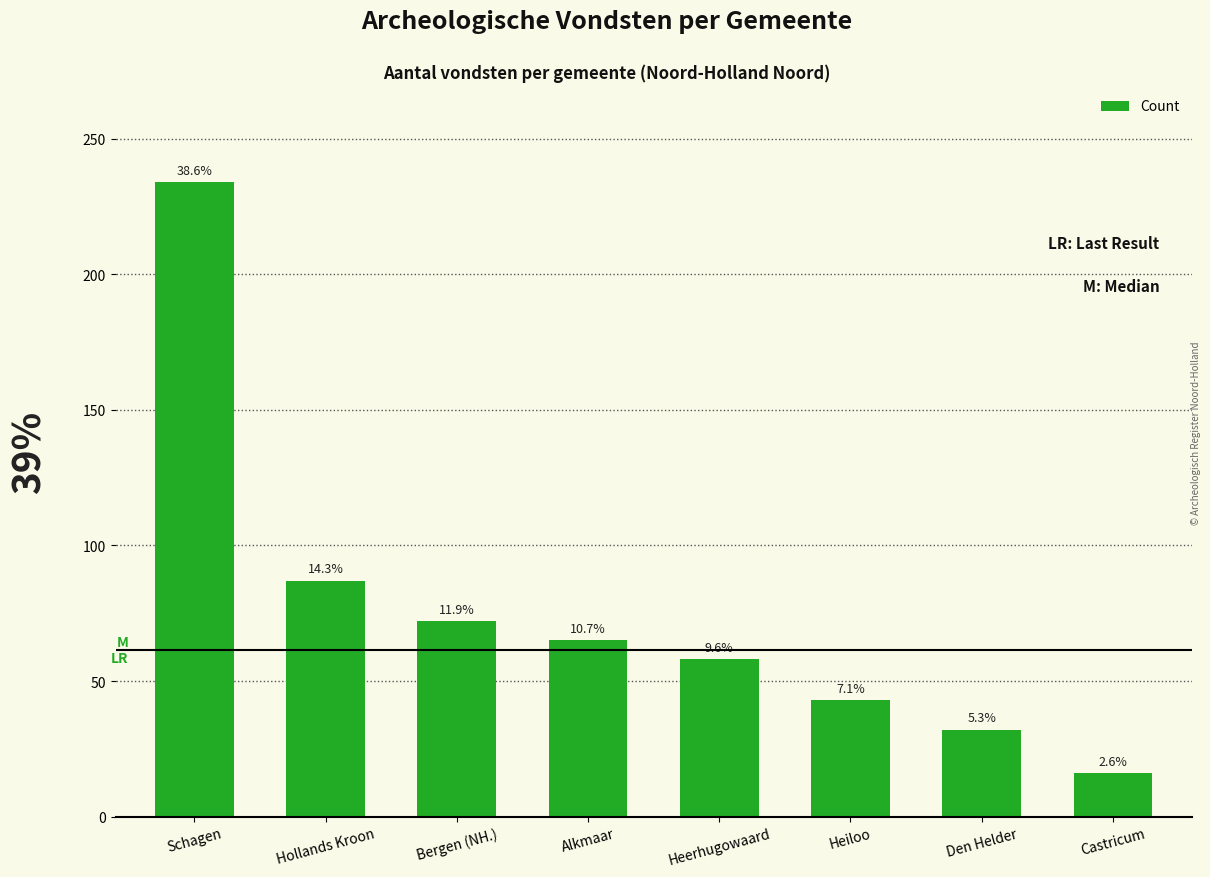

Which has a higher value, Castricum or Heerhugowaard?

Heerhugowaard